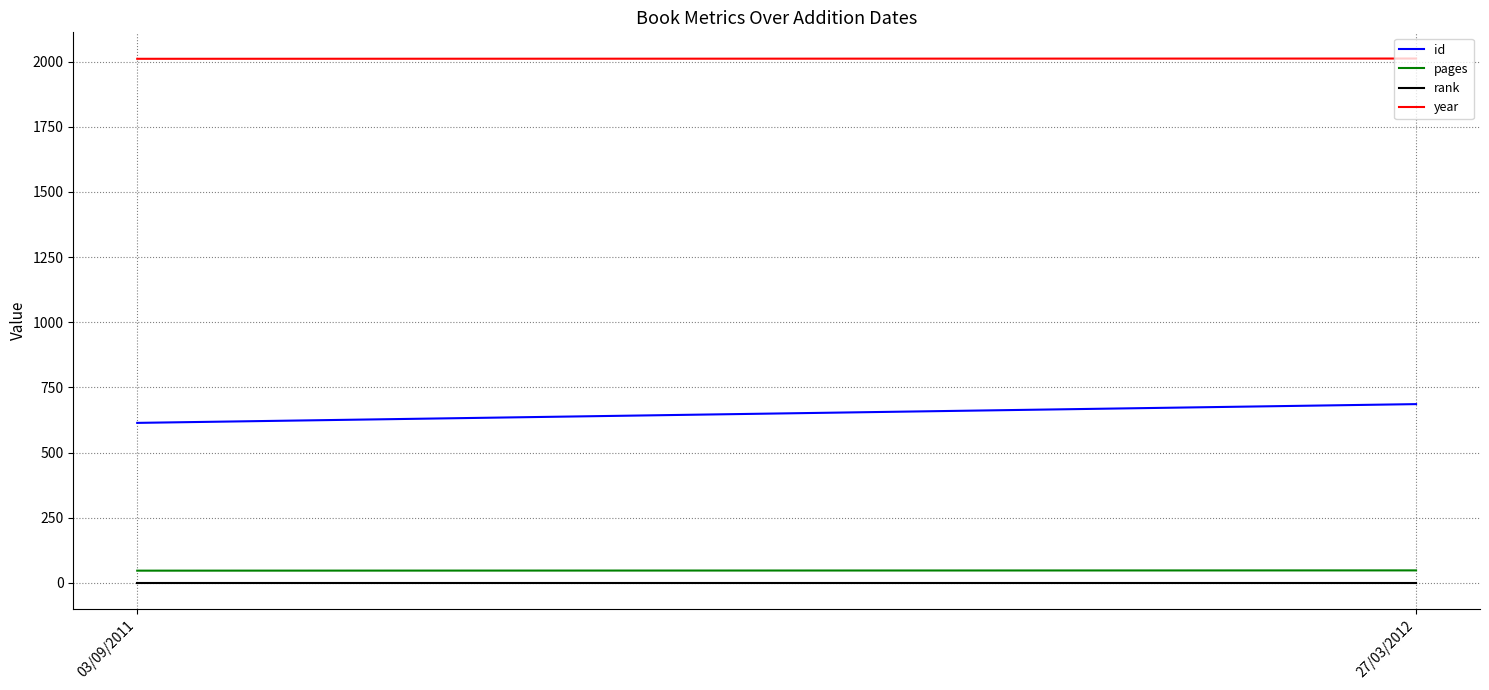

What is the label of the 1st point from the right?

27/03/2012